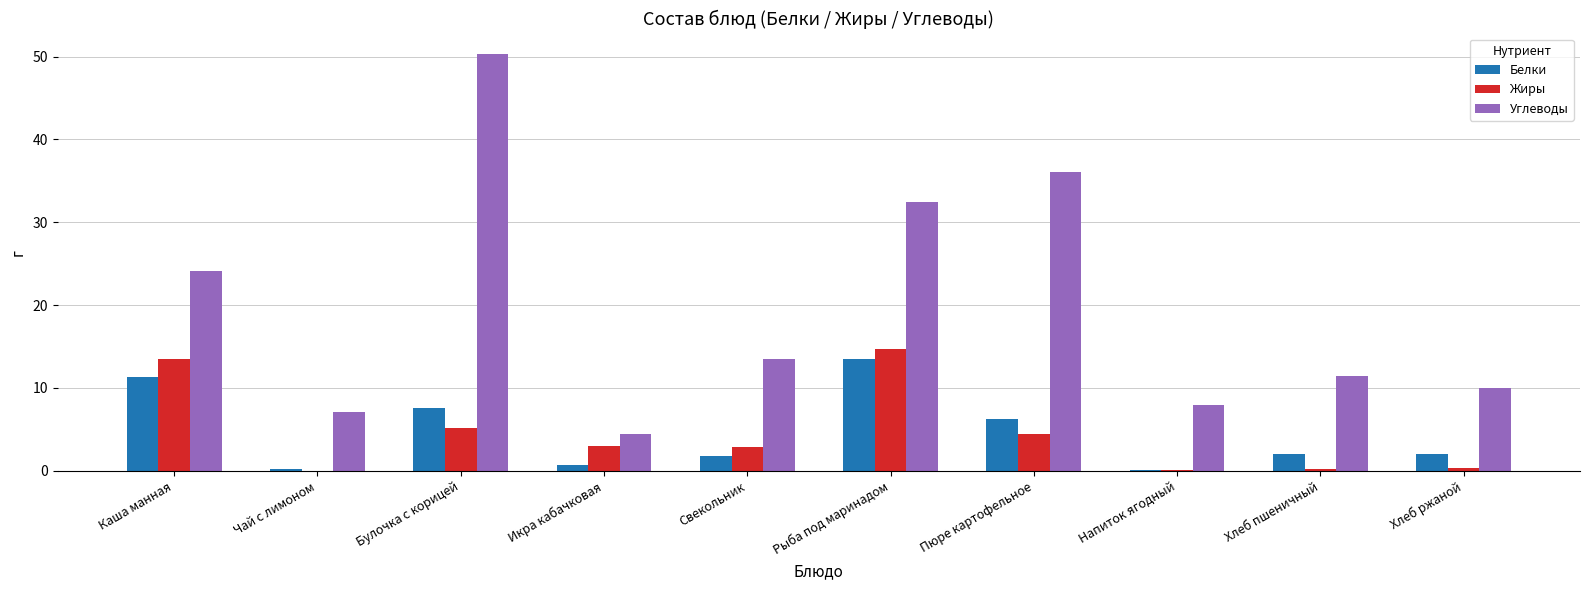

What are all the series names shown in the legend?

Белки, Жиры, Углеводы